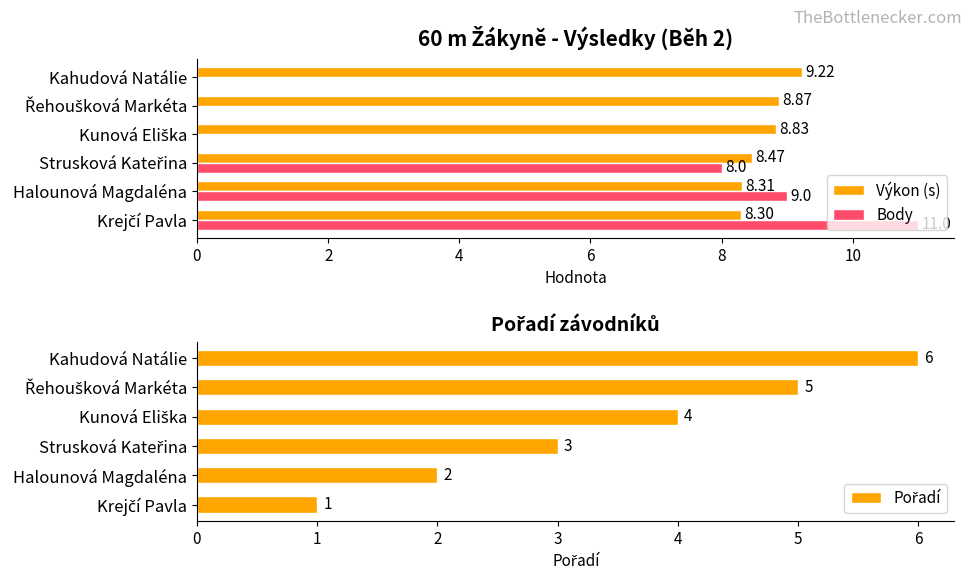

At which label does Výkon (s) reach its peak?

Kahudová Natálie